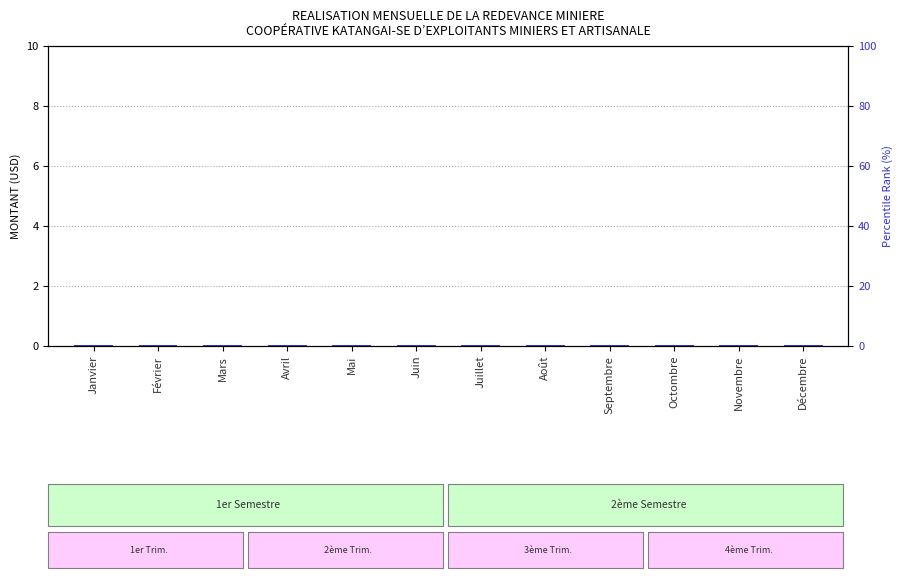

List the labels in order of percentile rank within the sample value, largest first.

Janvier, Février, Mars, Avril, Mai, Juin, Juillet, Août, Septembre, Octombre, Novembre, Décembre